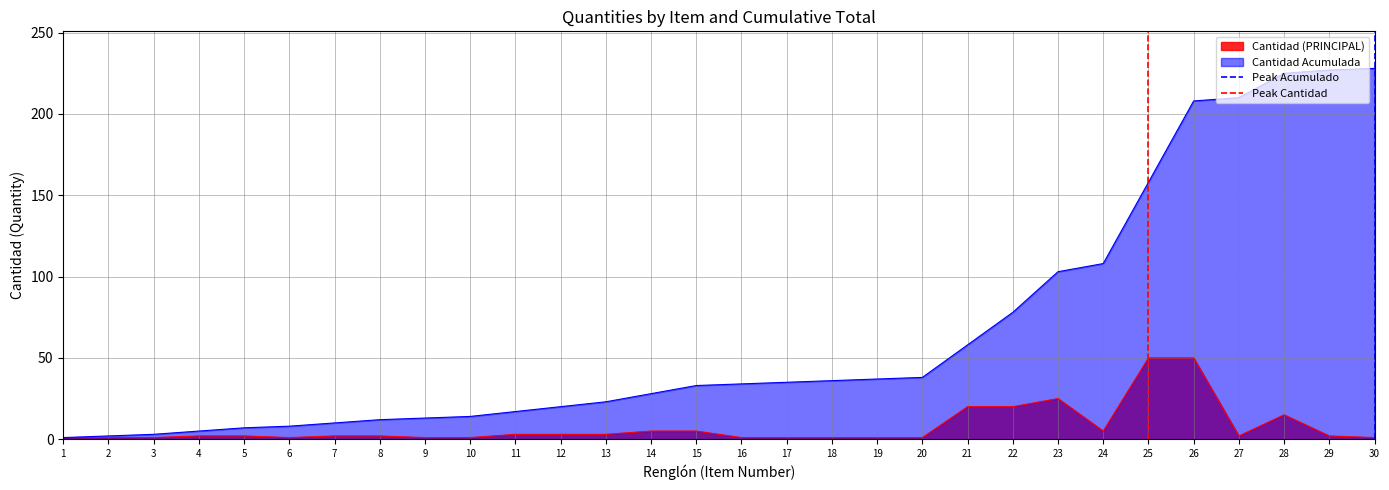

The value of Cantidad Acumulada at 29 is 227. True or false?

True